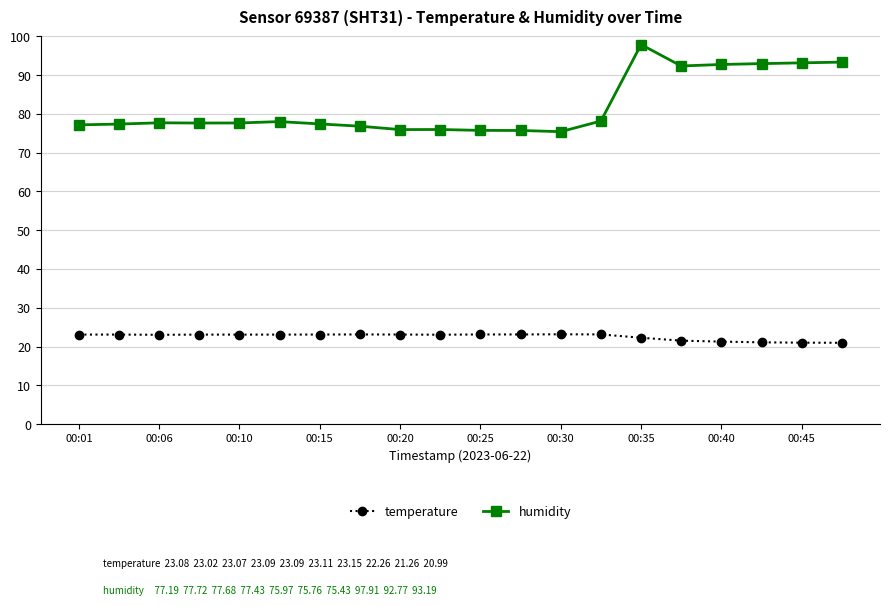

Which series has the widest spread of values?

humidity